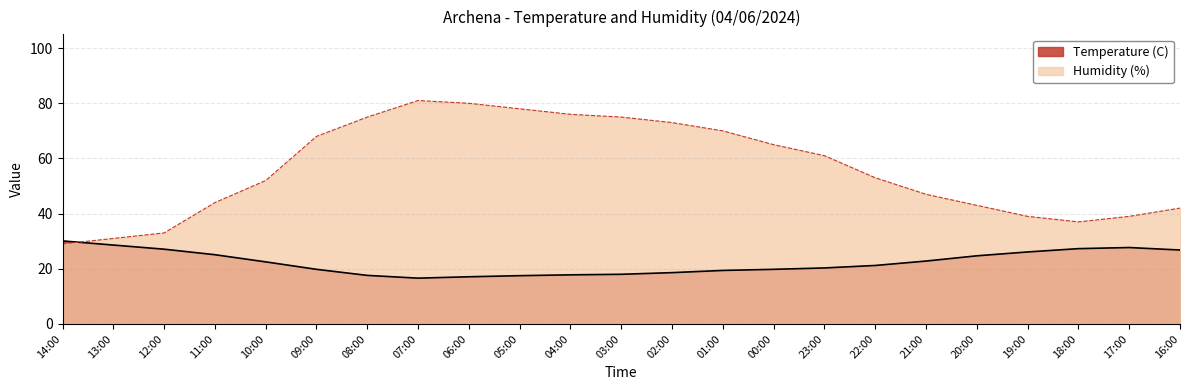

Does the chart display data point markers on the line(s)?

No